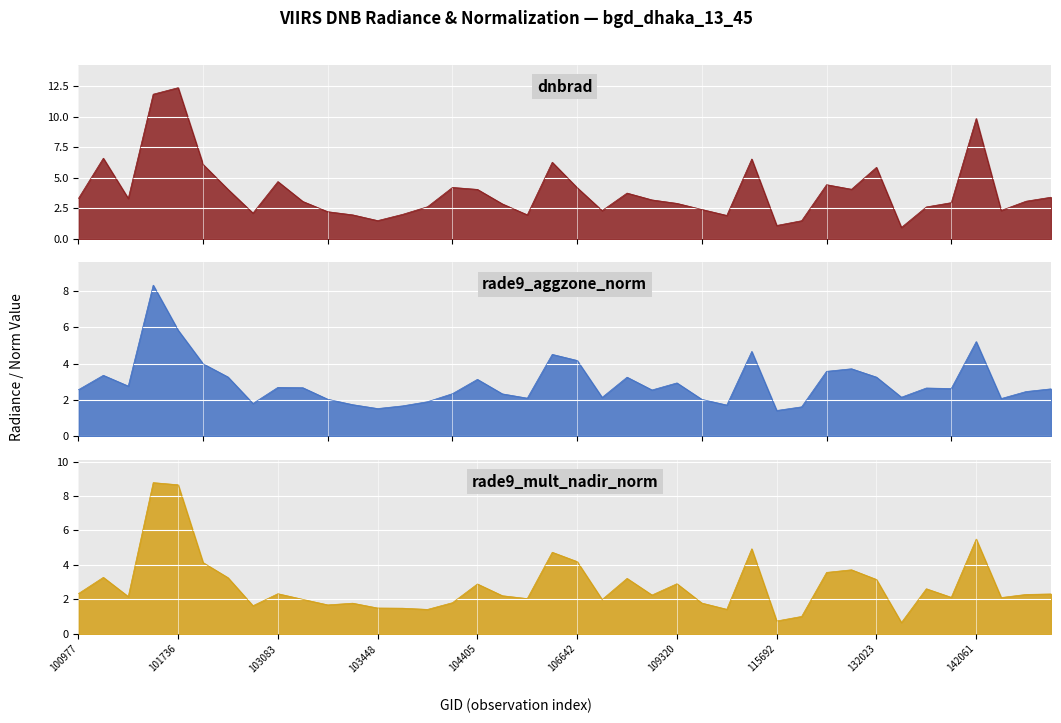

What is the maximum value for rade9_mult_nadir_norm?

8.8